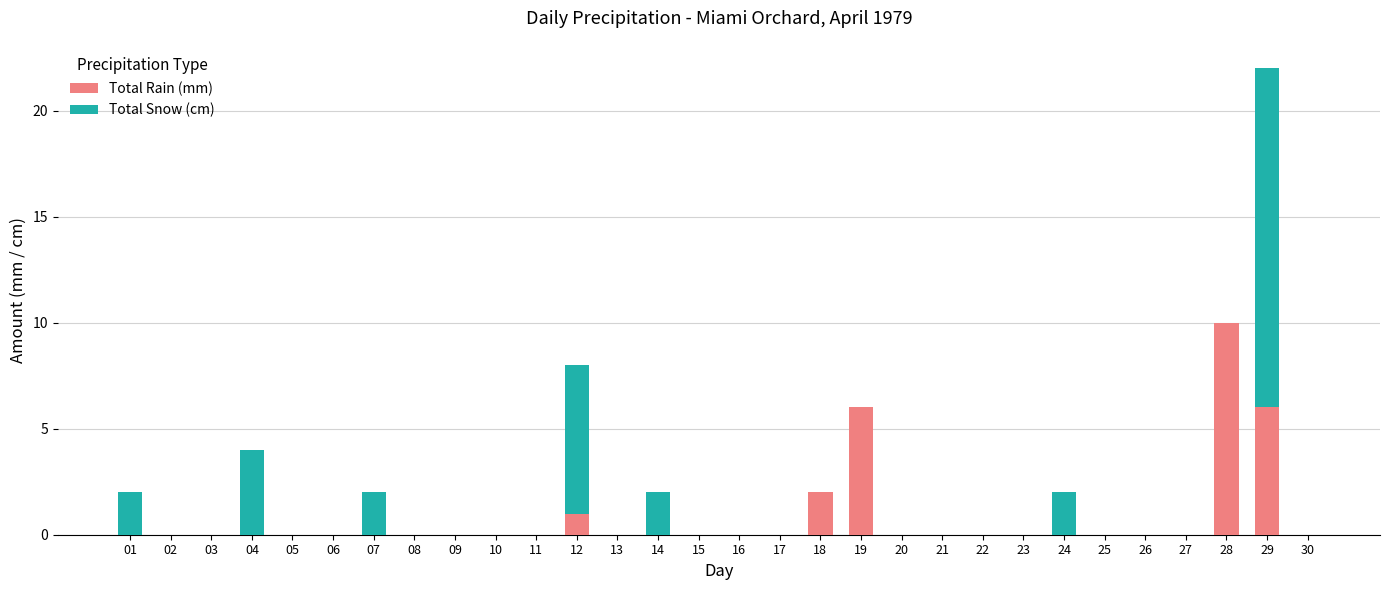

Which category has the highest value in the Total Rain (mm) series?

28